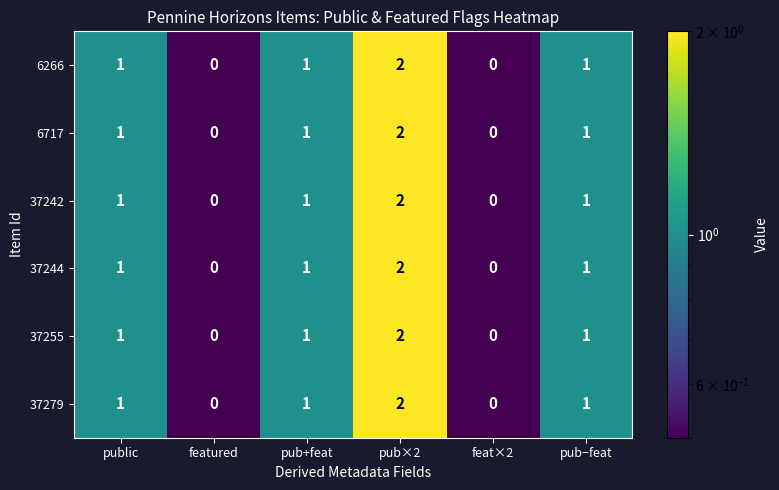

At which label does 37244 reach its peak?

pub×2